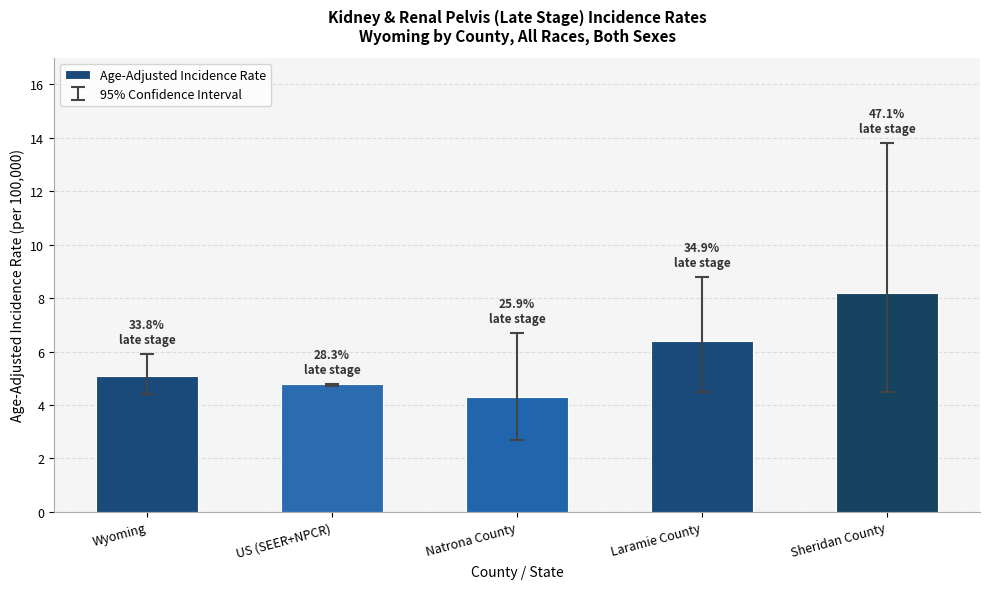

Reading right to left, extract all data points from this chart.

Sheridan County=8.2	Laramie County=6.4	Natrona County=4.3	US (SEER+NPCR)=4.8	Wyoming=5.1